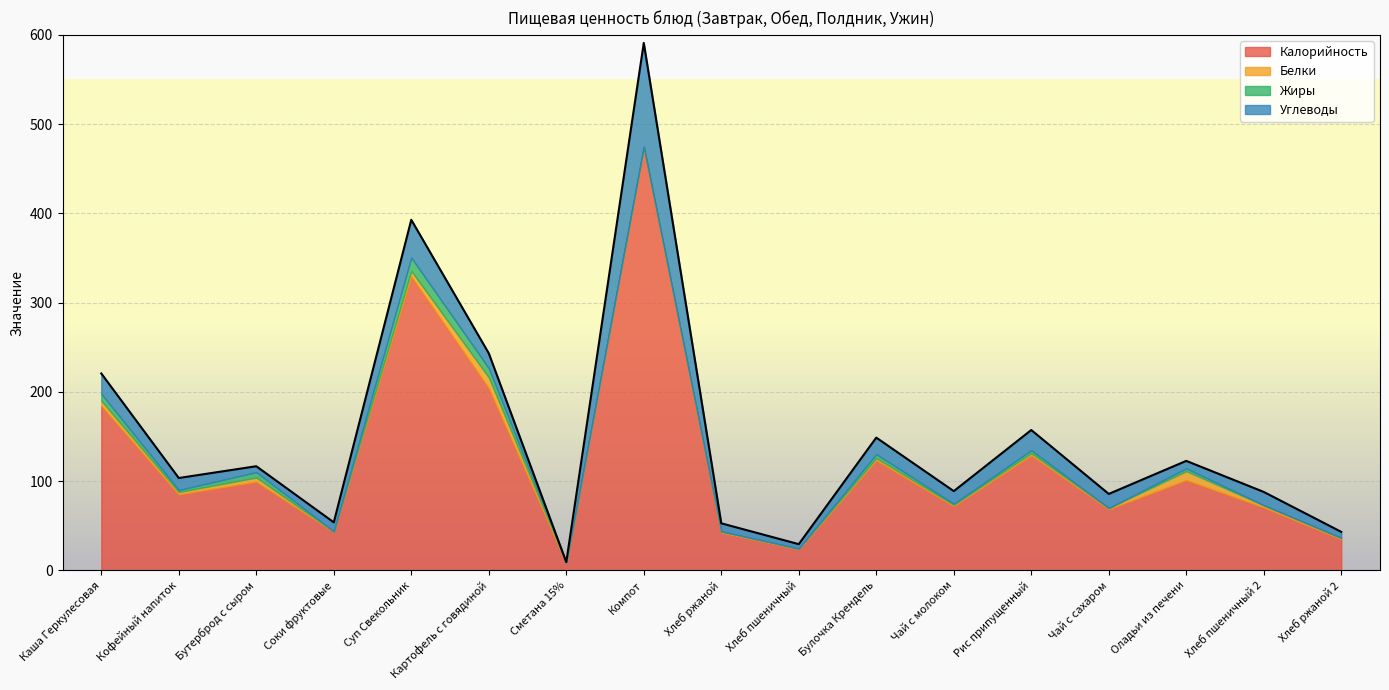

Where is the first local minimum for Калорийность?

Кофейный напиток